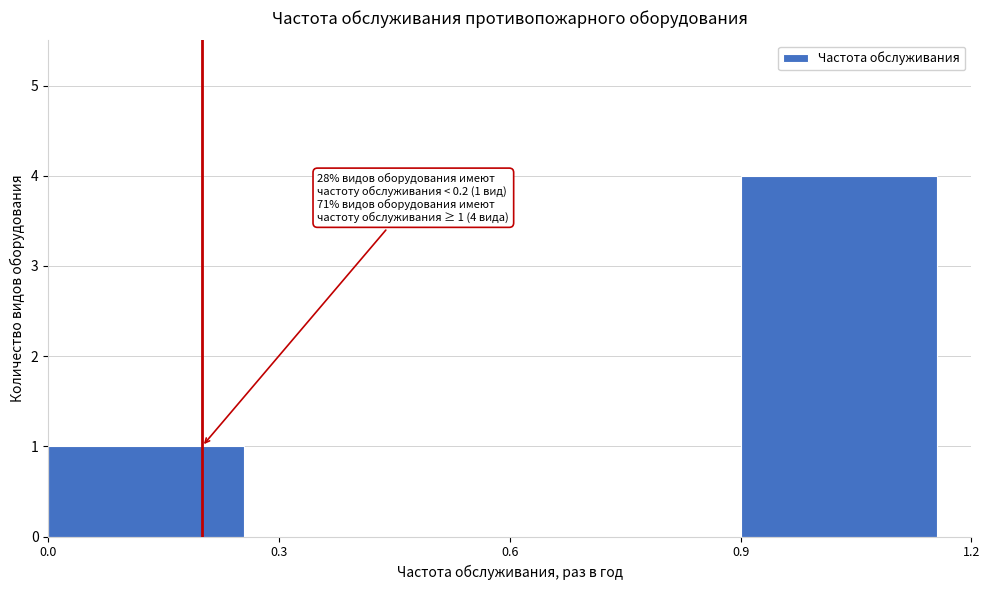

Over which range of the x-axis is the bar tallest?

0.9 to 1.2